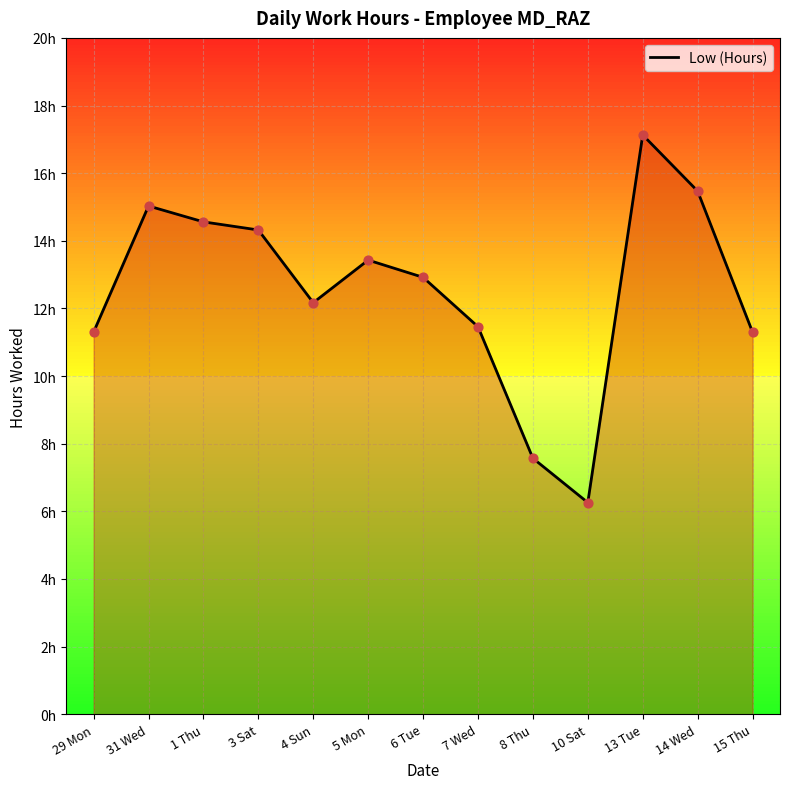

Between 13 Tue and 7 Wed, which is larger?

13 Tue